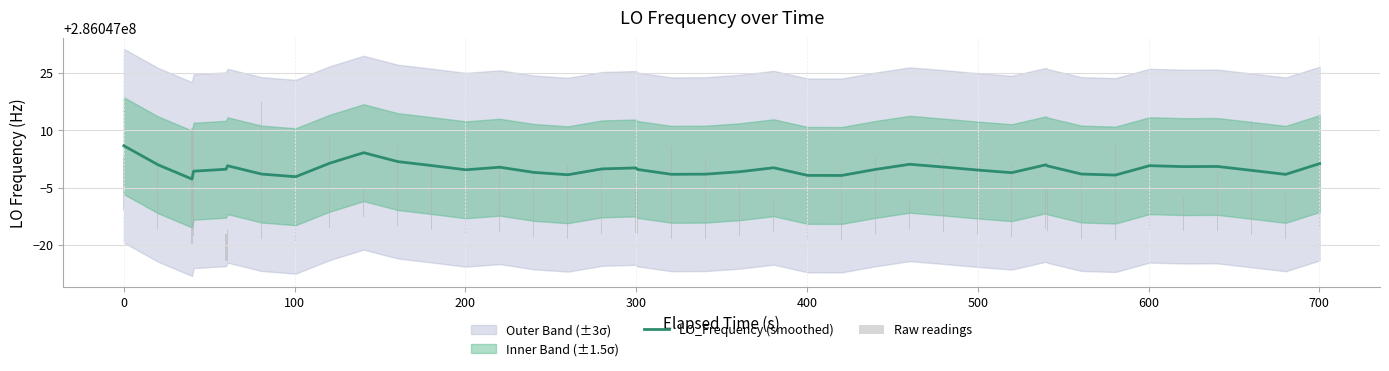

Is the value of Raw readings at 200 greater than the value of LO_Frequency (smoothed) at 21?

No